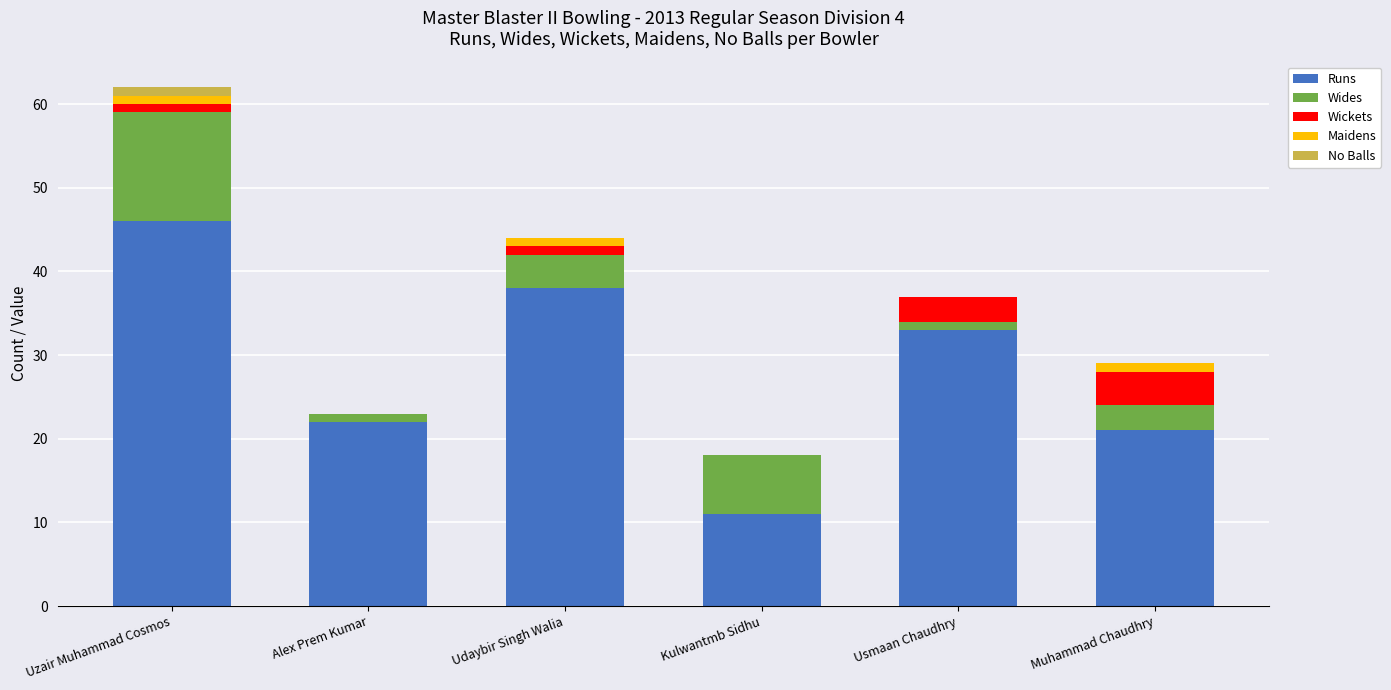

Reading right to left, what are the values for Runs?

Muhammad Chaudhry=21	Usmaan Chaudhry=33	Kulwantmb Sidhu=11	Udaybir Singh Walia=38	Alex Prem Kumar=22	Uzair Muhammad Cosmos=46